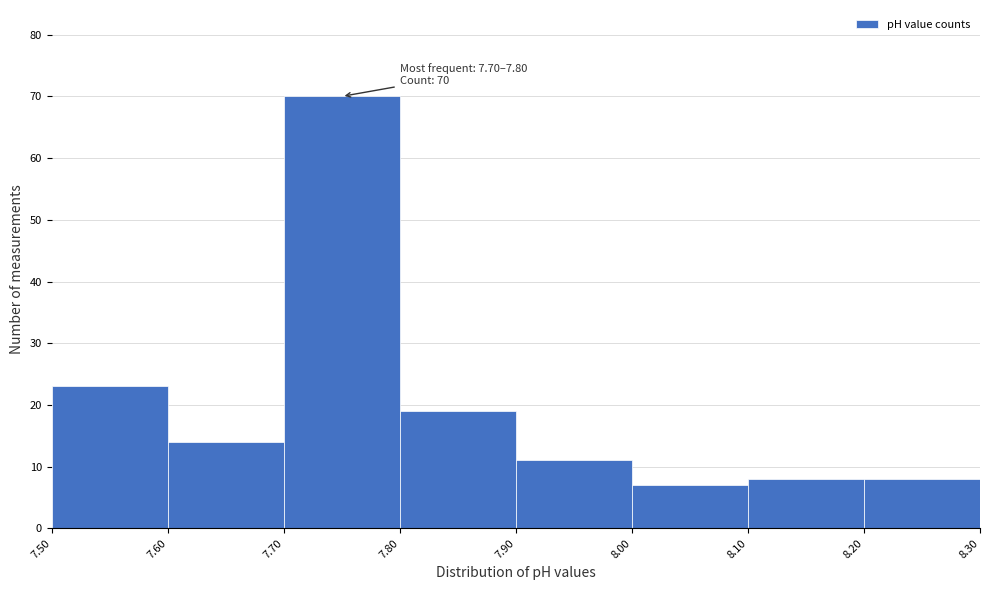

Over which range of the x-axis is the bar tallest?

7.70 to 7.80